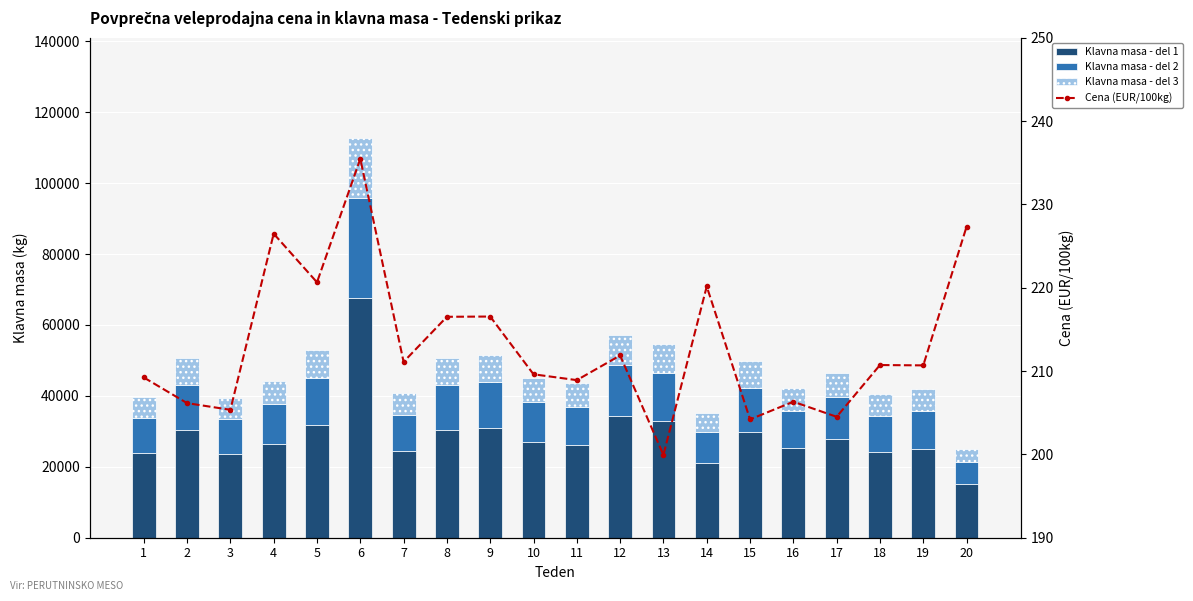

What is the difference between the highest and lowest values at 9?

30704.5